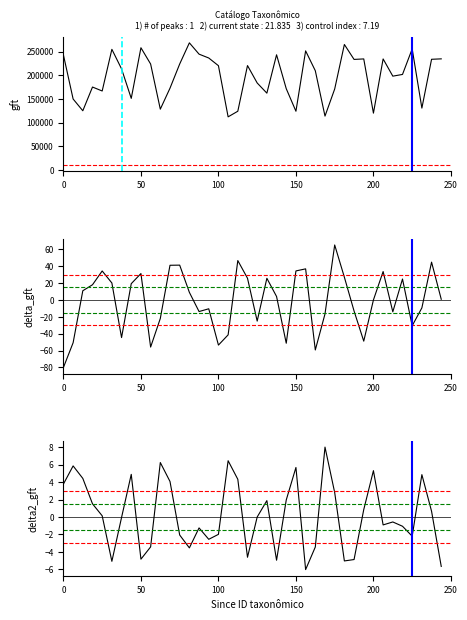

How many categories are shown in the chart?

40